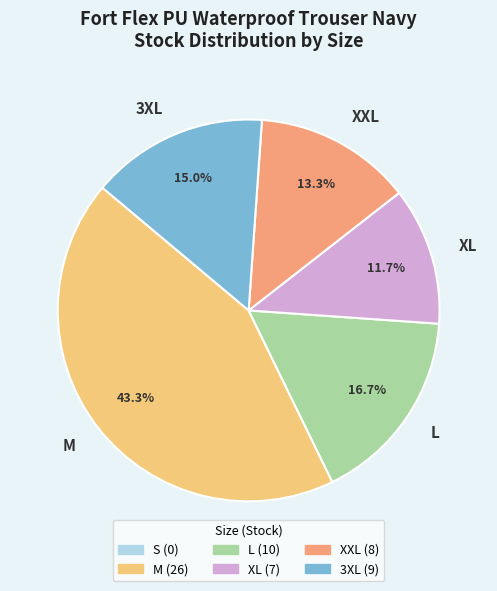

To the nearest percent, what is the average slice percentage?

20%